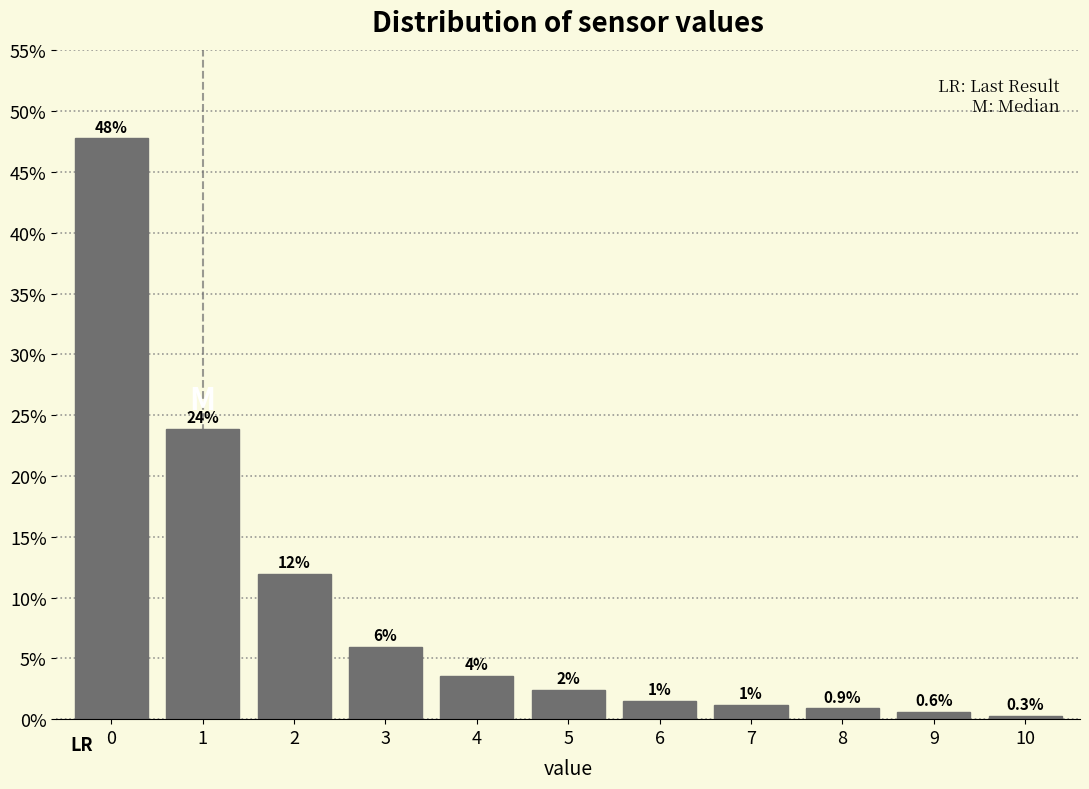

Reading left to right, extract all data points from this chart.

47.8	23.9	11.9	6.0	3.6	2.4	1.5	1.2	0.9	0.6	0.3